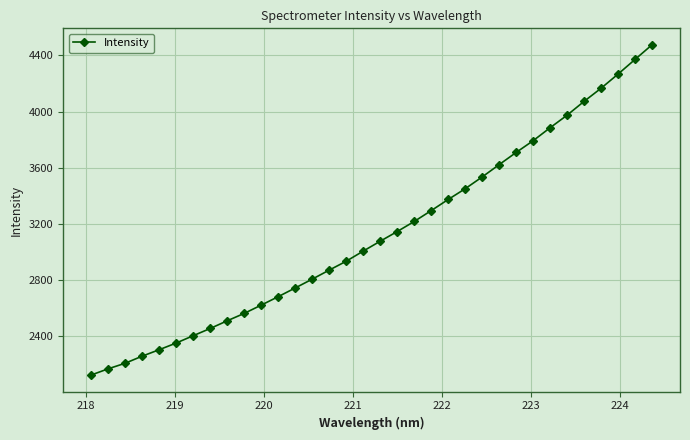

What is the value of the 10th point from the left?

2561.2